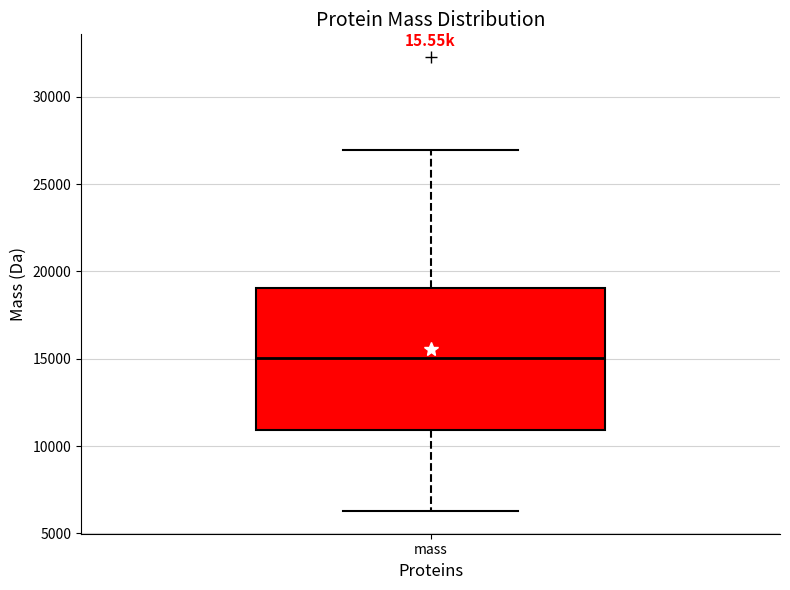

Where does the lower whisker of the box for mass end on the y-axis? The values are not printed on the chart, so give them approximately, as read against the axis.

6500